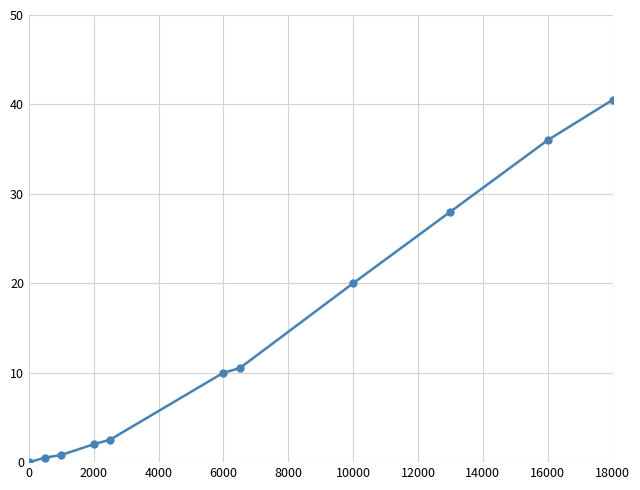

Reading left to right, list all the values displayed in this chart.

0.0	0.5	0.8	2.0	2.5	10.0	10.5	20.0	28.0	36.0	40.5